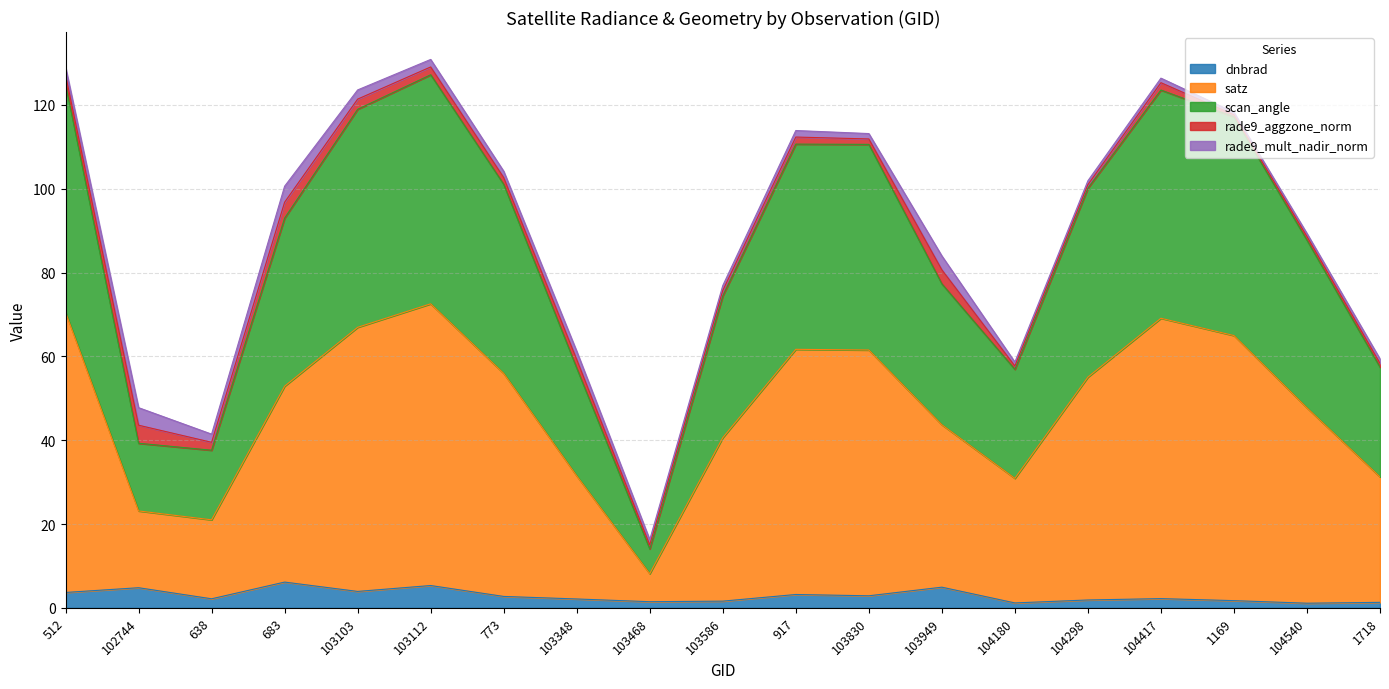

Which category has the highest value across all series?

103112